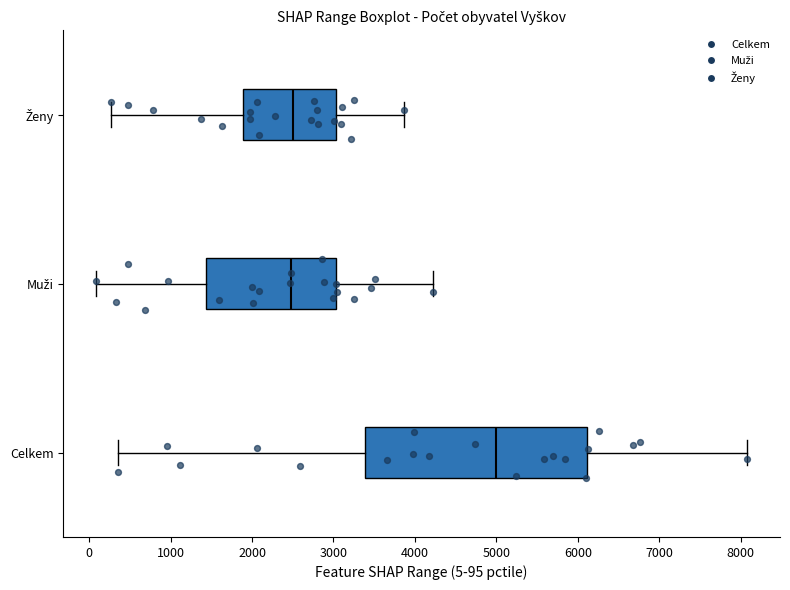

Which box has the furthest to the right median line?

Celkem